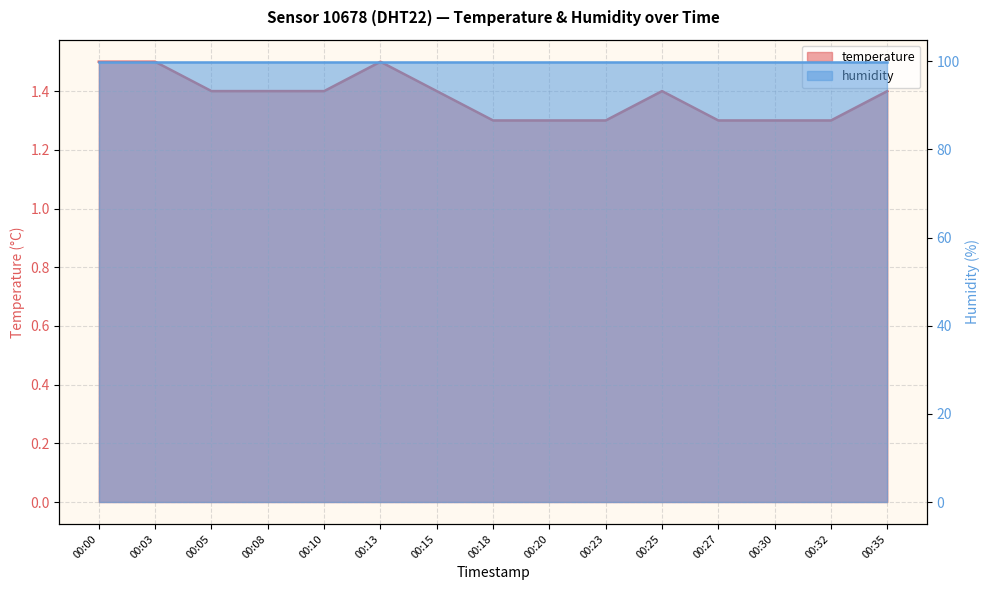

The value at 00:25 is 0.8. True or false?

False